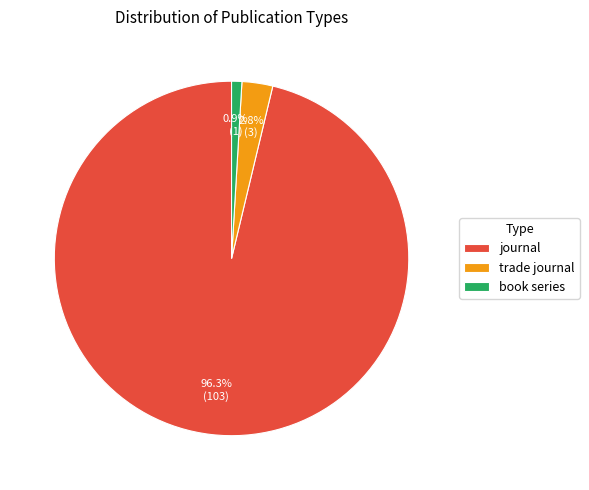

Between book series and trade journal, which is larger?

trade journal